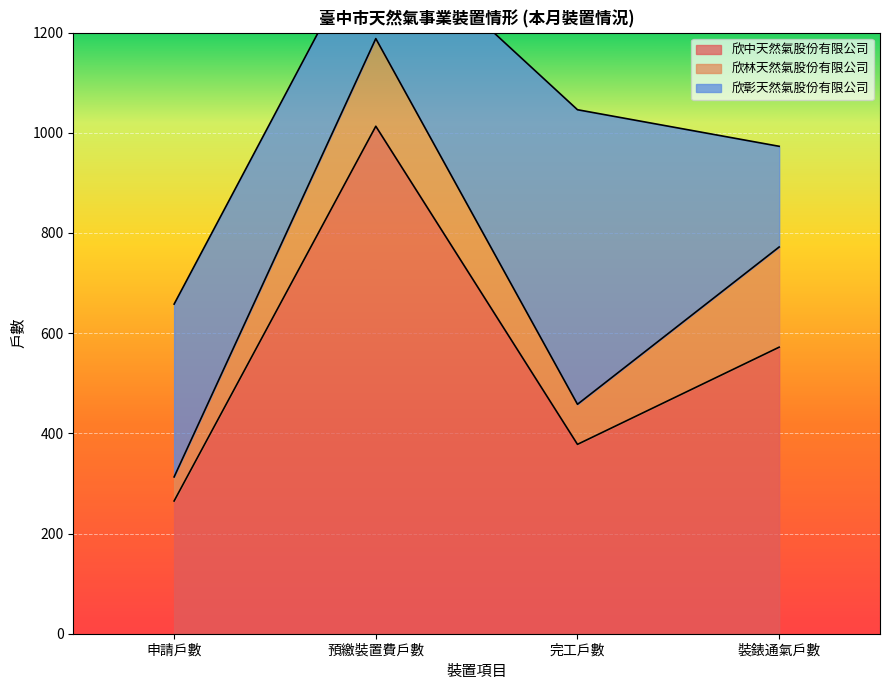

What is the difference between the 欣彰天然氣股份有限公司 values at 完工戶數 and 裝錶通氣戶數?

387